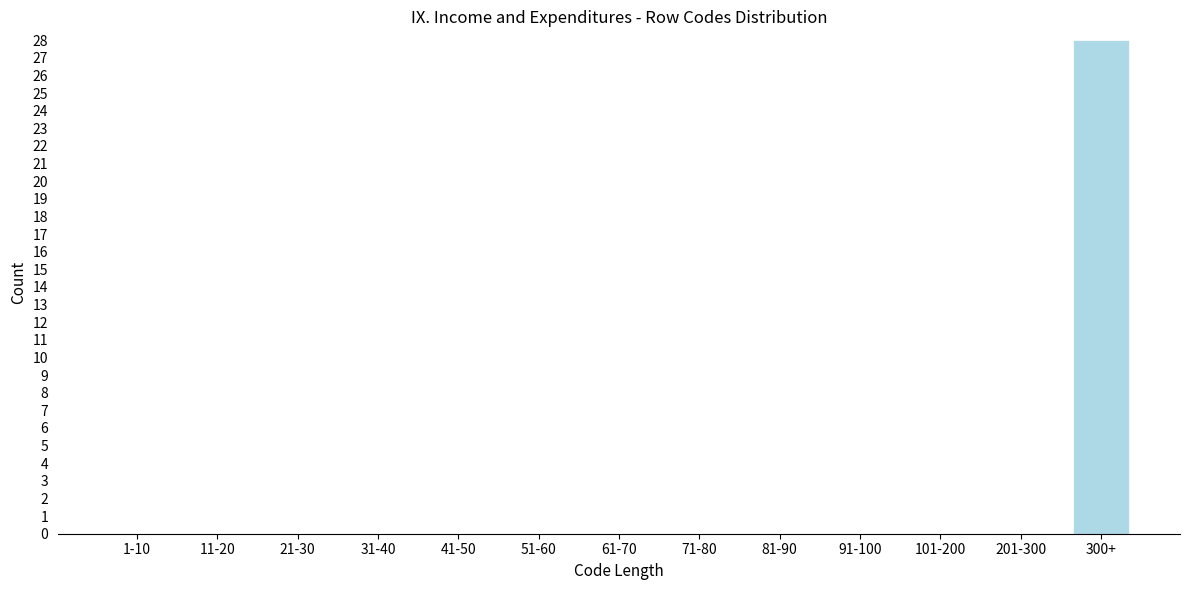

Reading left to right, extract all data points from this chart.

1-10=0	11-20=0	21-30=0	31-40=0	41-50=0	51-60=0	61-70=0	71-80=0	81-90=0	91-100=0	101-200=0	201-300=0	300+=28